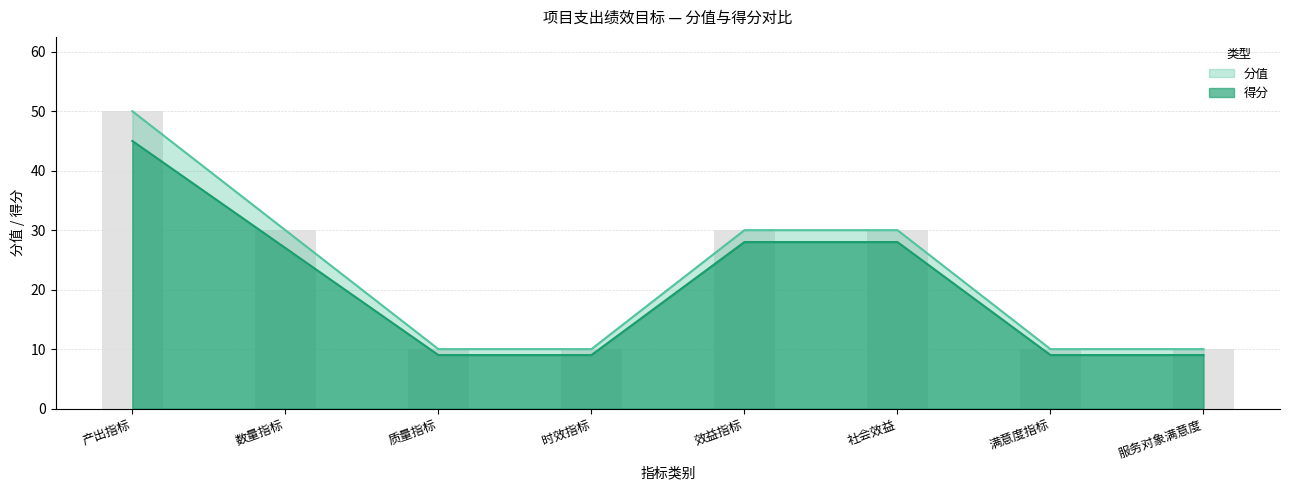

Which category has the highest value across all series?

产出指标